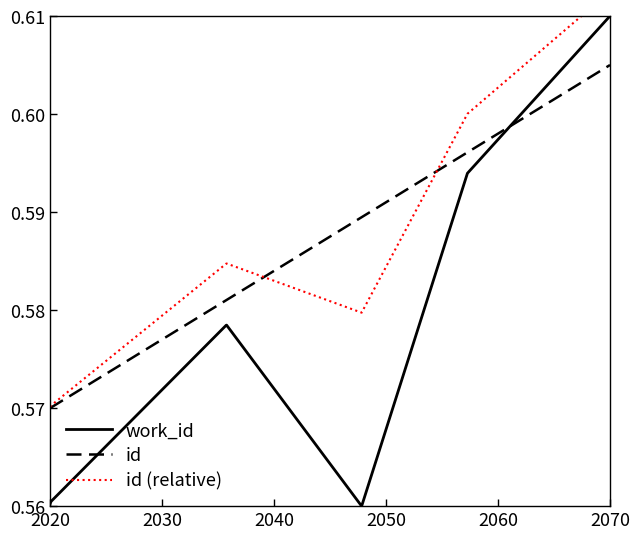

How many lines are shown in the chart?

3